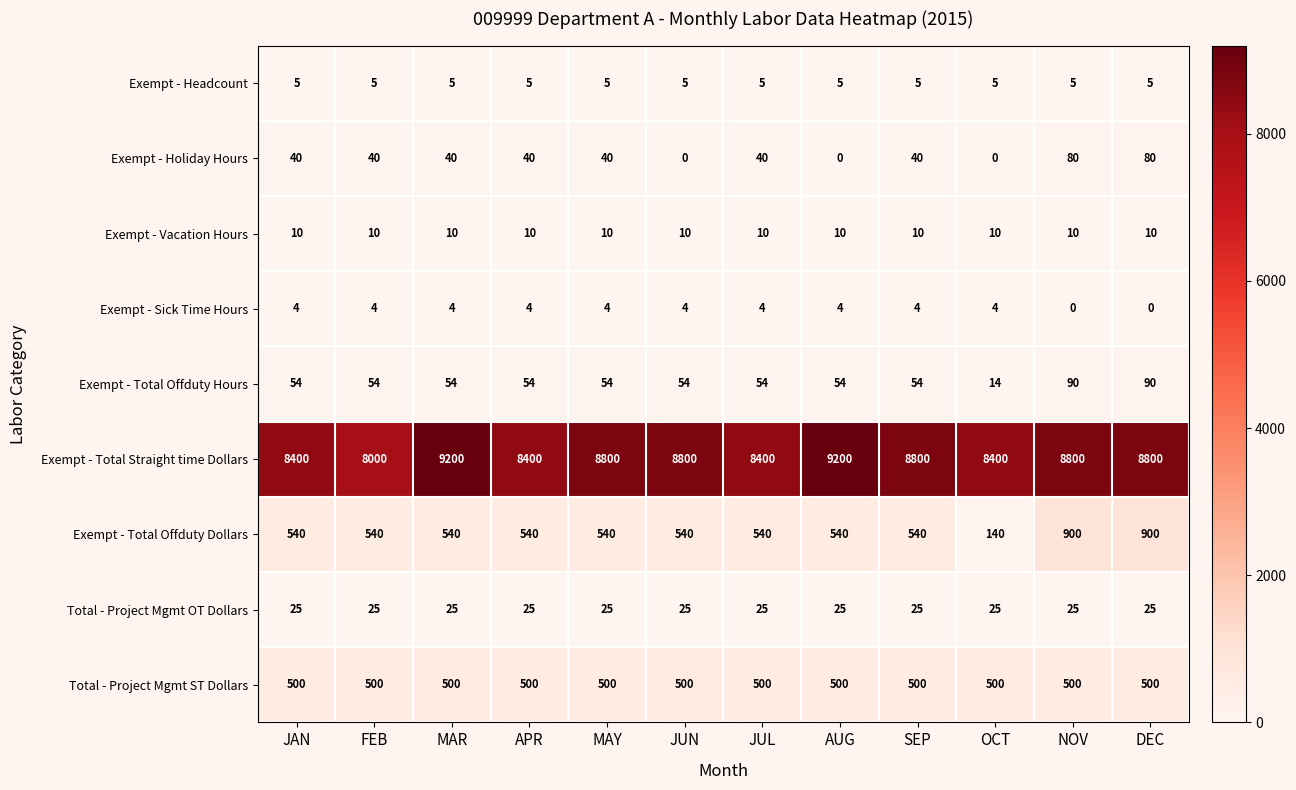

What is the sum of the Exempt - Vacation Hours values at MAR and OCT?

20